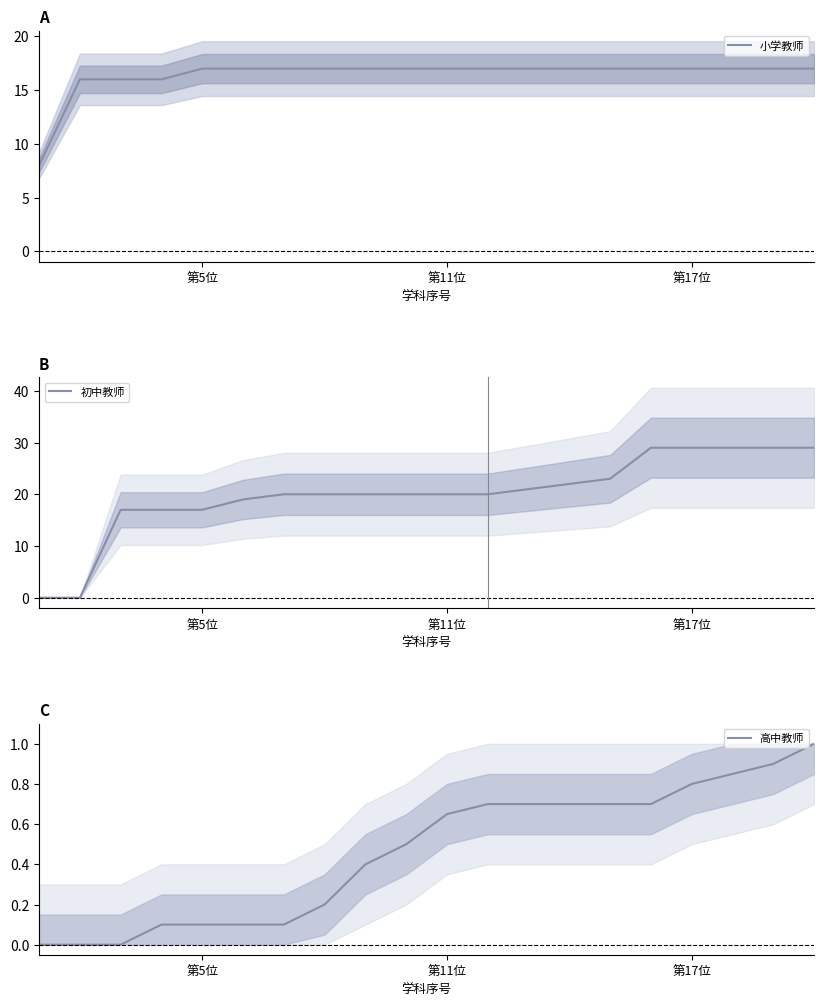

Count the 小学教师 values in the range 17 to 18.

16